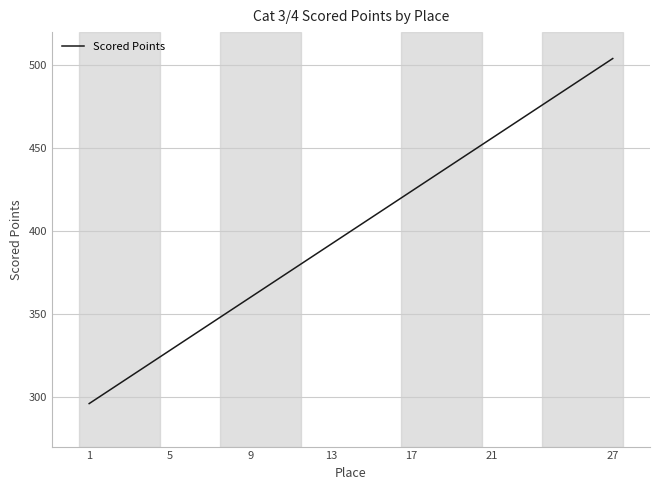

What is the smallest value displayed?

295.9